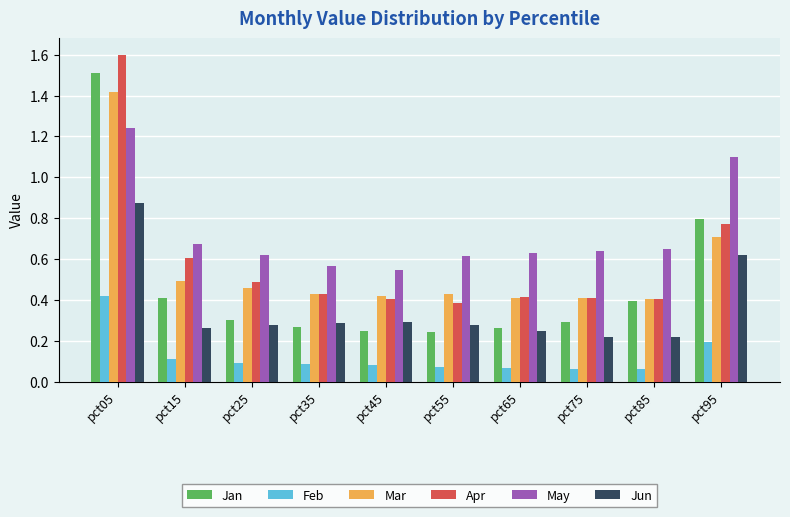

Count the May values in the range 0 to 1.

8